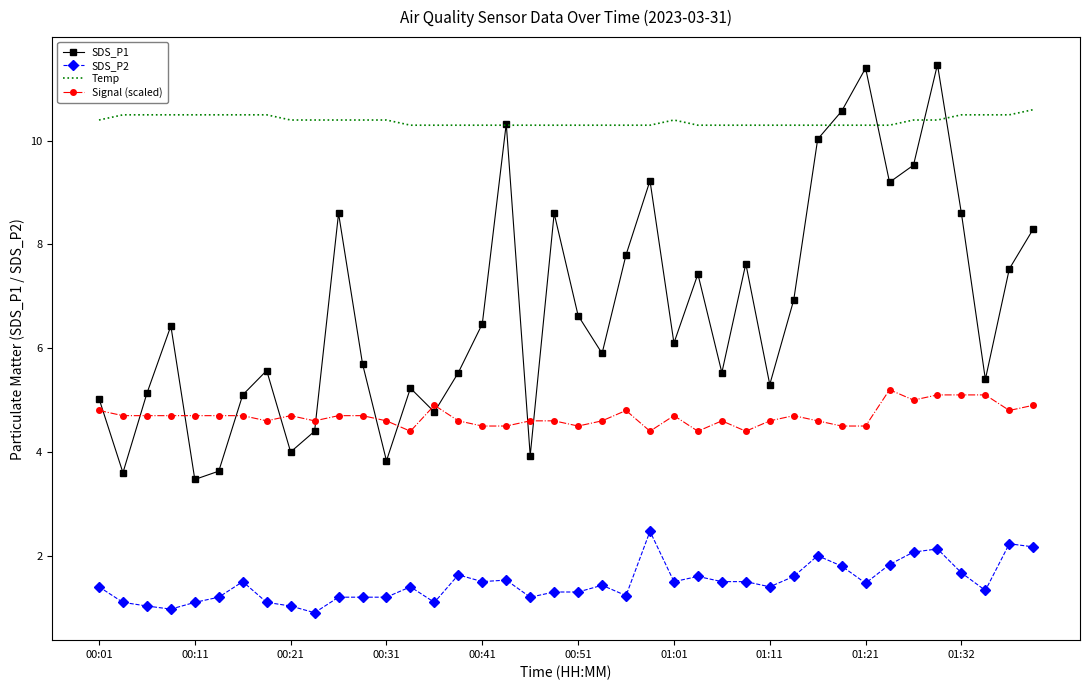

Which series has the widest spread of values?

SDS_P1